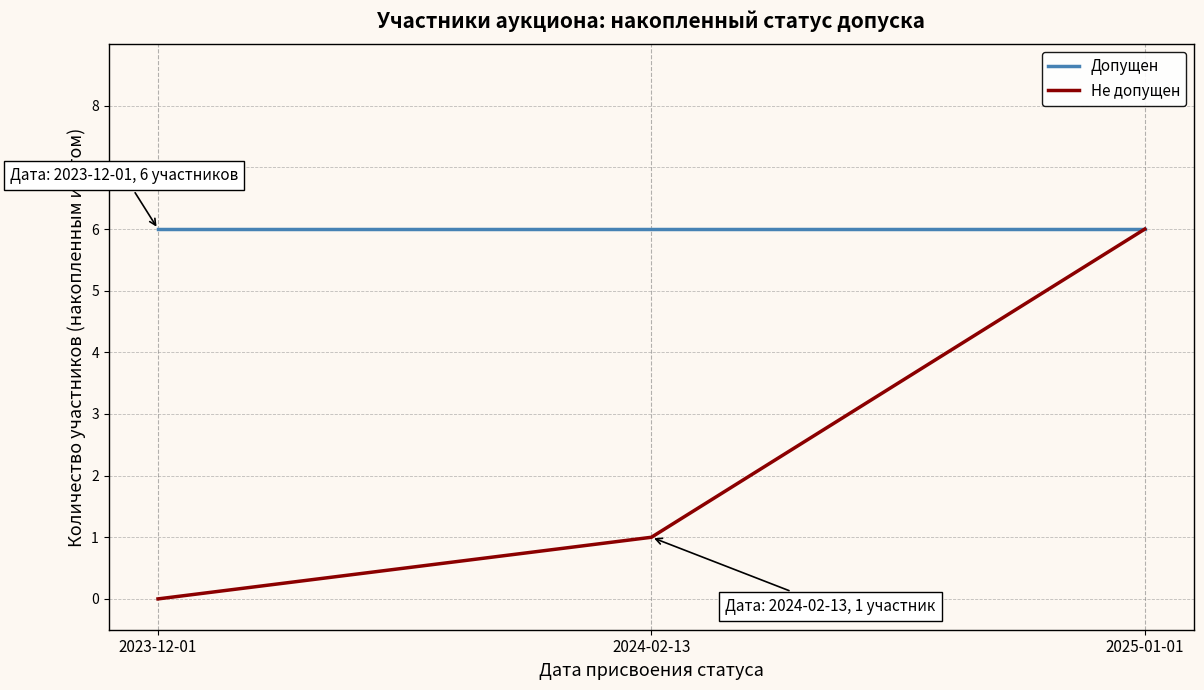

Which series has the widest spread of values?

Не допущен